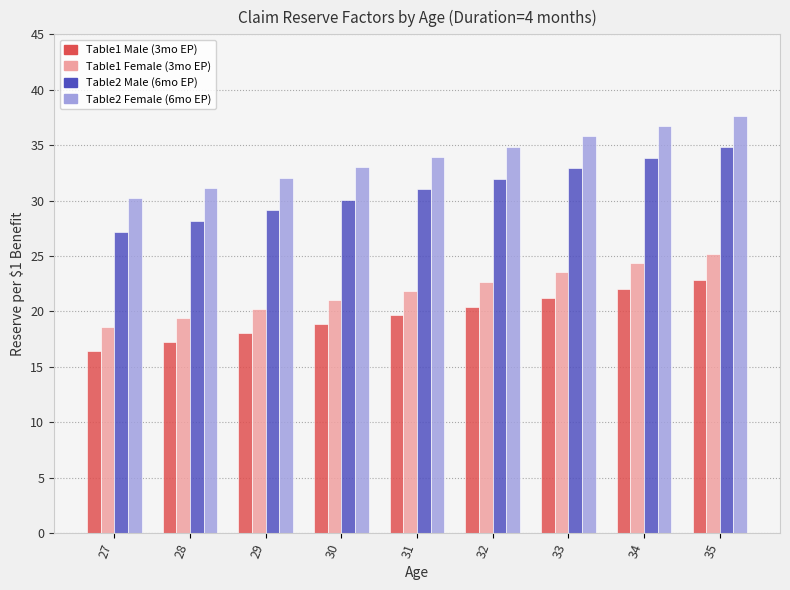

Which series has the largest total across all categories?

Table2 Female (6mo EP)